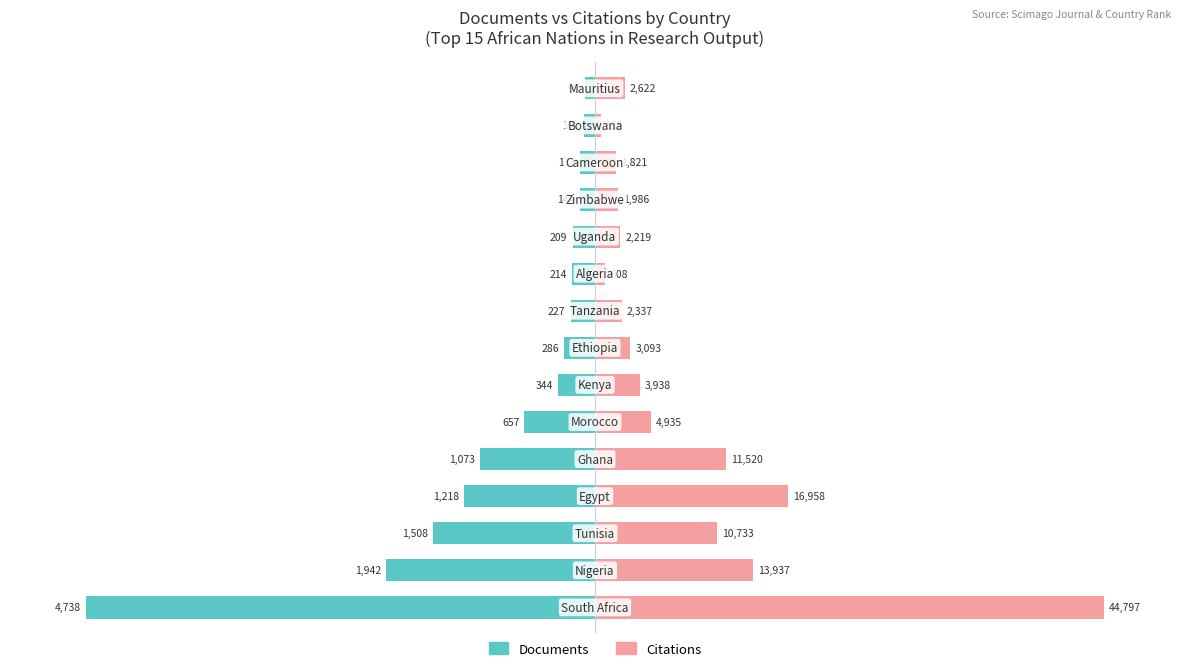

What is the spread (max minus min) of values at 5?

24.9